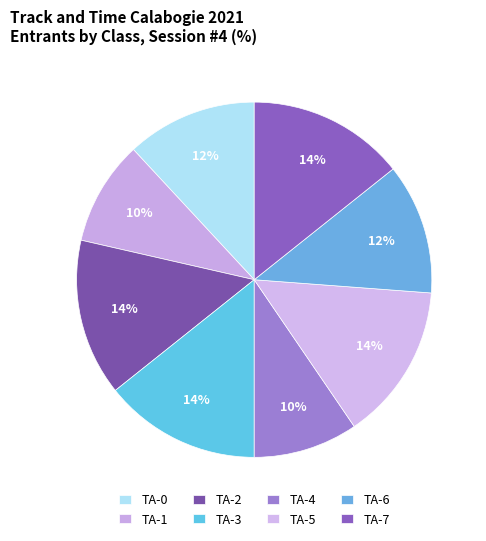

What percentage is the TA-1 slice, to the nearest percent?

10%